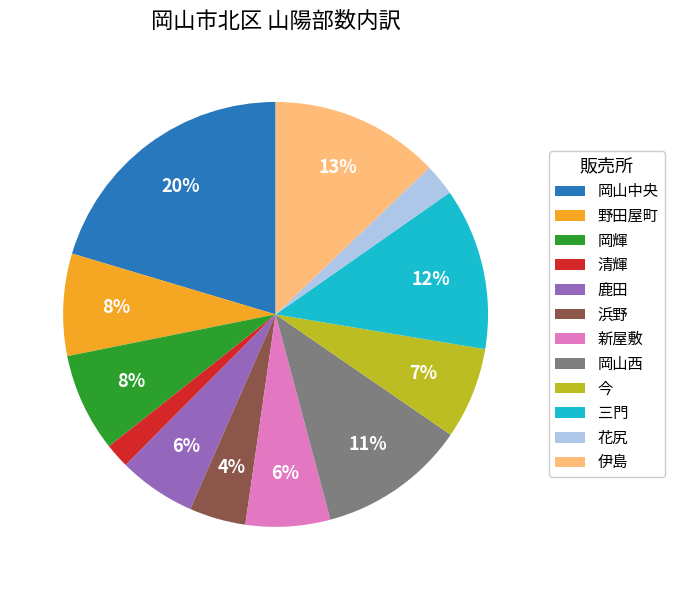

Which has a higher value, 岡山中央 or 新屋敷?

岡山中央